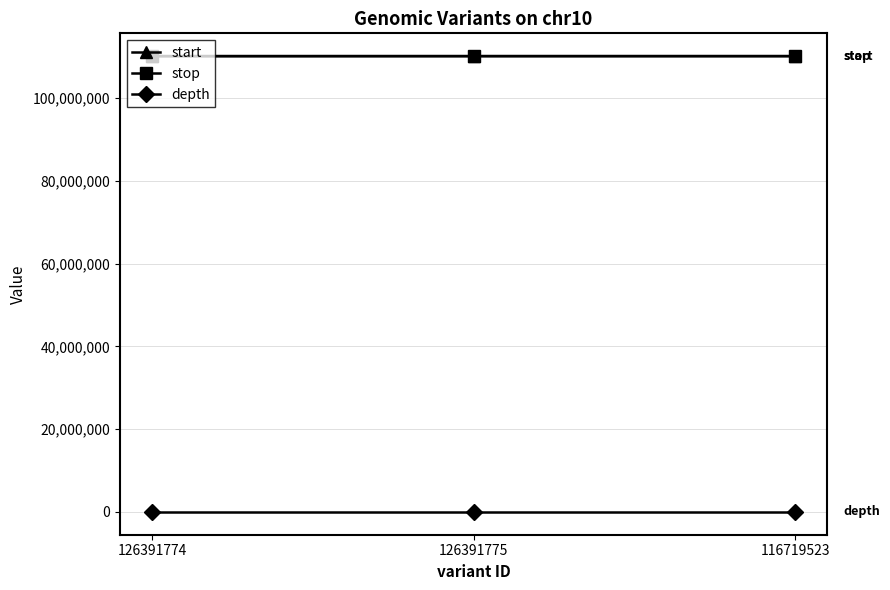

What is the difference between the highest and lowest values at 116719523?

110146465